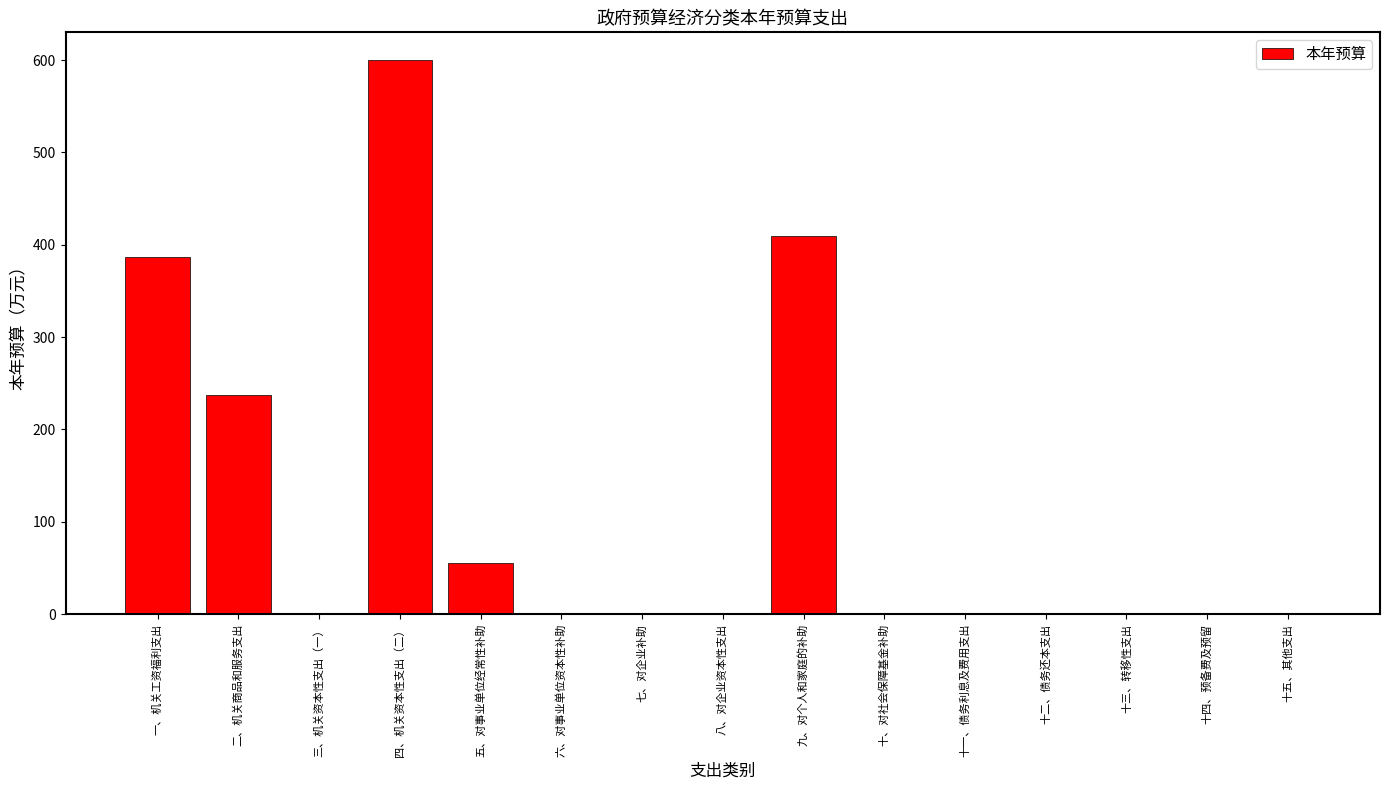

How many distinct data groups are displayed?

1